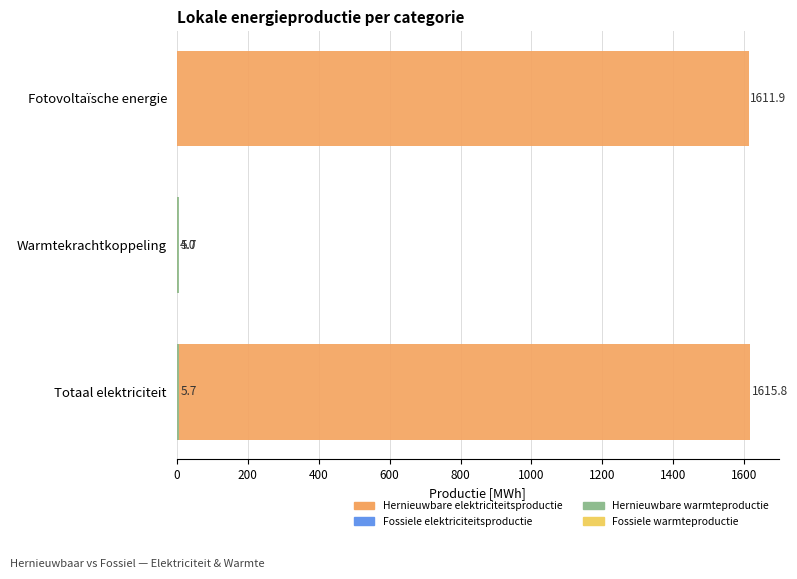

Which series has the largest total across all categories?

Hernieuwbare elektriciteitsproductie